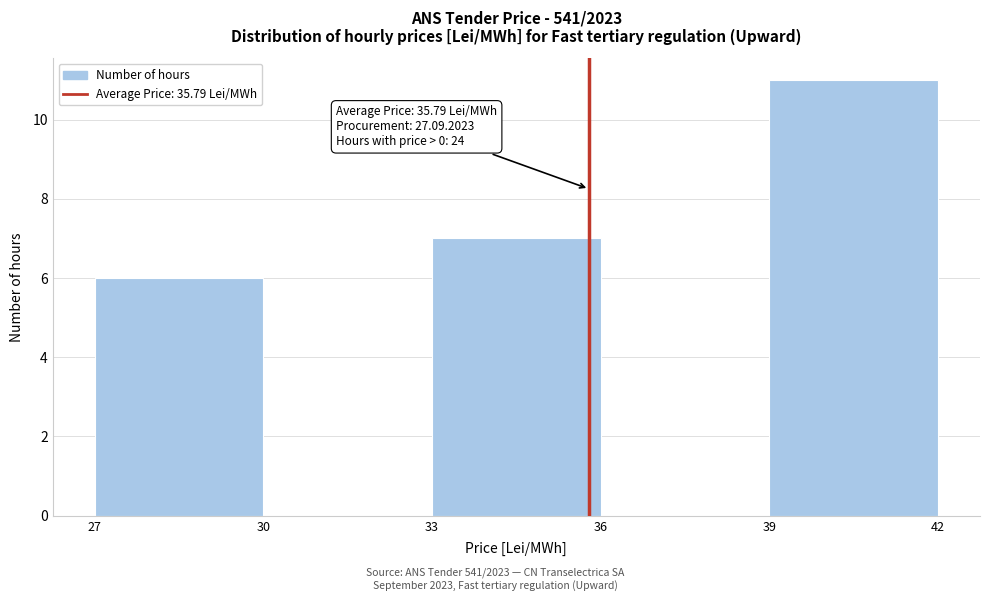

Which range on the x-axis has the tallest bar?

39 to 42